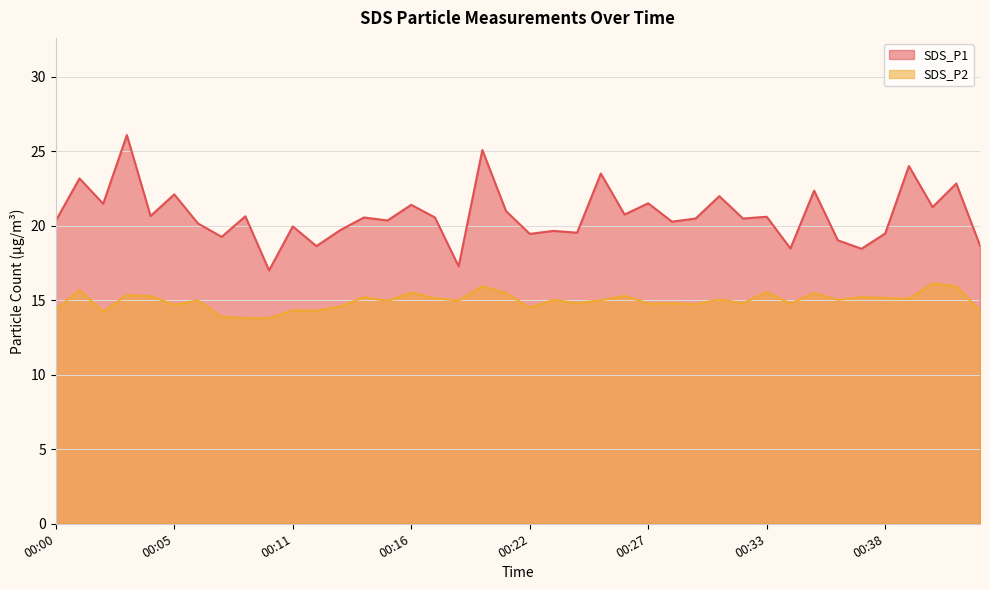

What is the value of the SDS_P1 point at the 30th from the left?

20.5